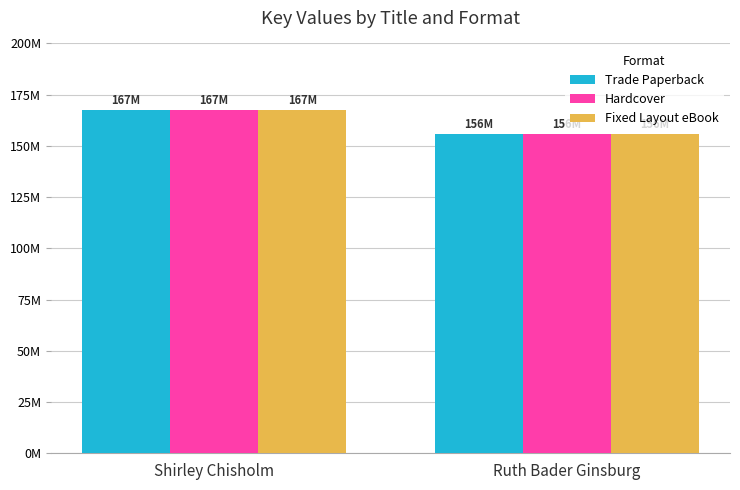

What is the label of the 2nd bar from the right?

Shirley Chisholm